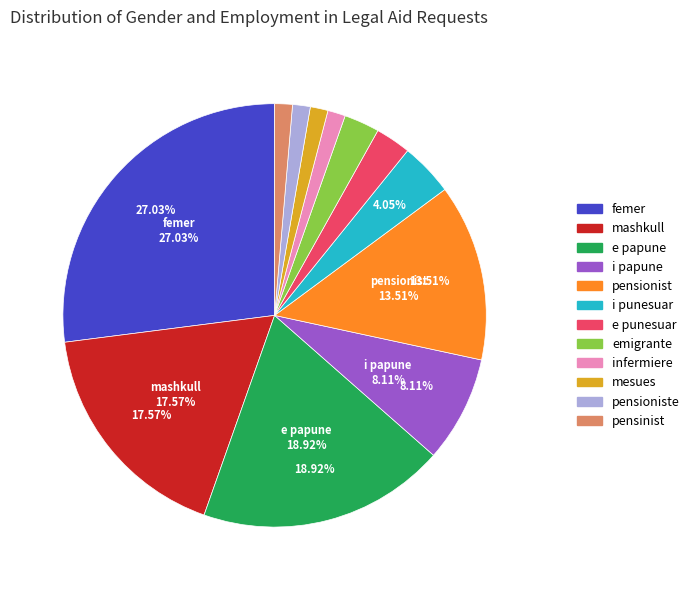

Is there any slice that represents more than half of the pie?

No